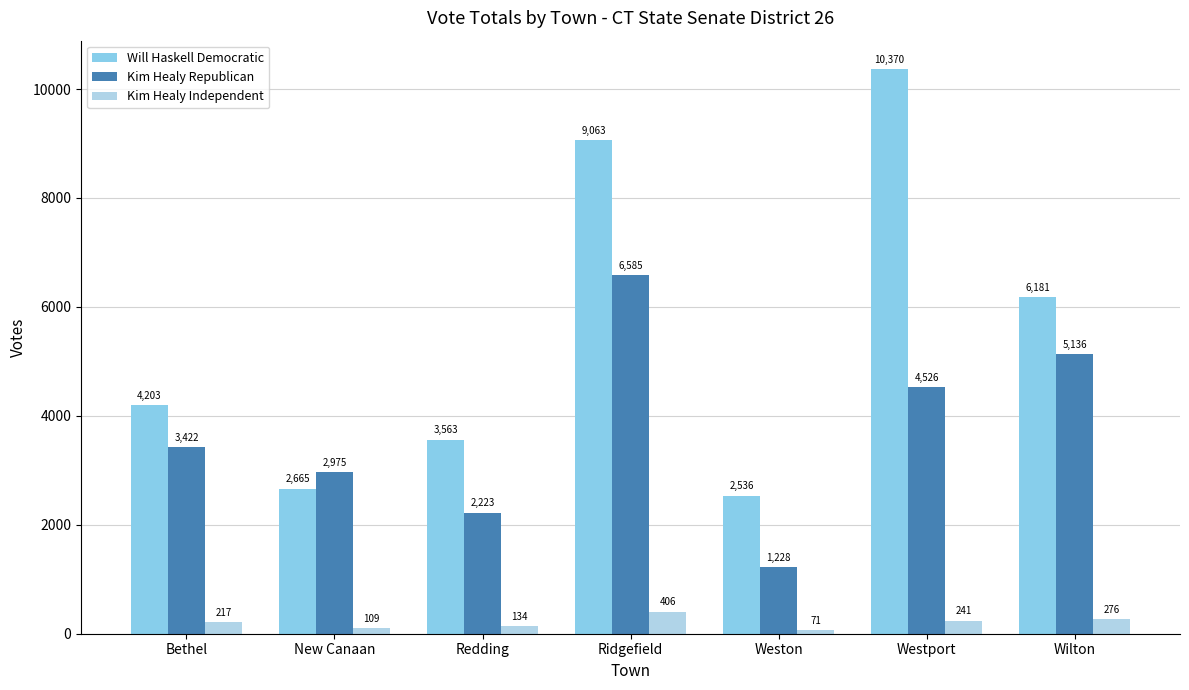

At which label does Kim Healy Independent reach its minimum?

Weston